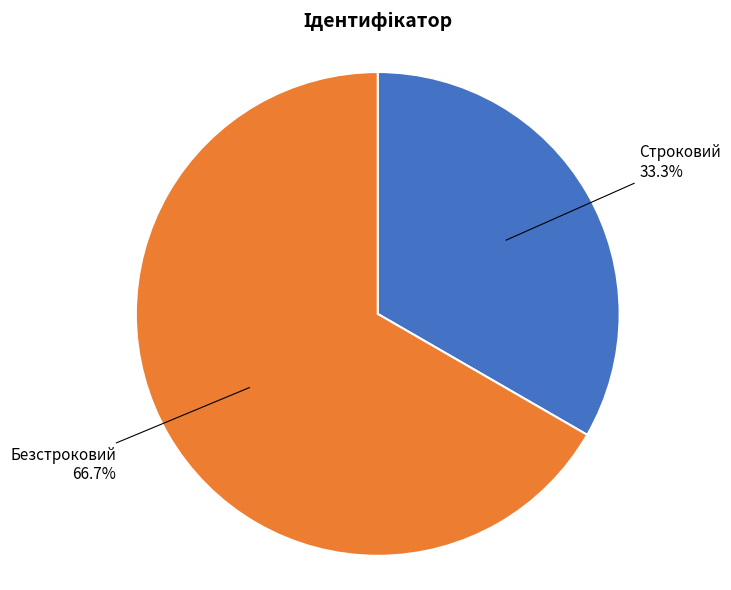

To the nearest percent, what is the combined percentage of Строковий and Безстроковий?

100%